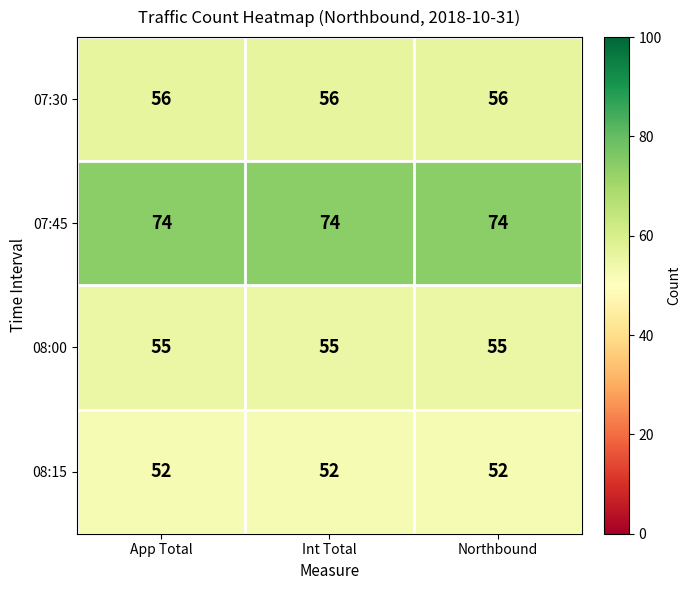

What is the spread (max minus min) of values at App Total?

22